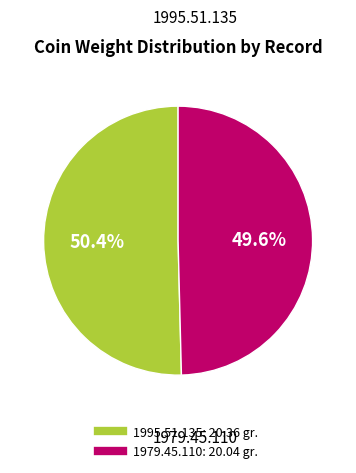

Which slice is the largest?

1995.51.135